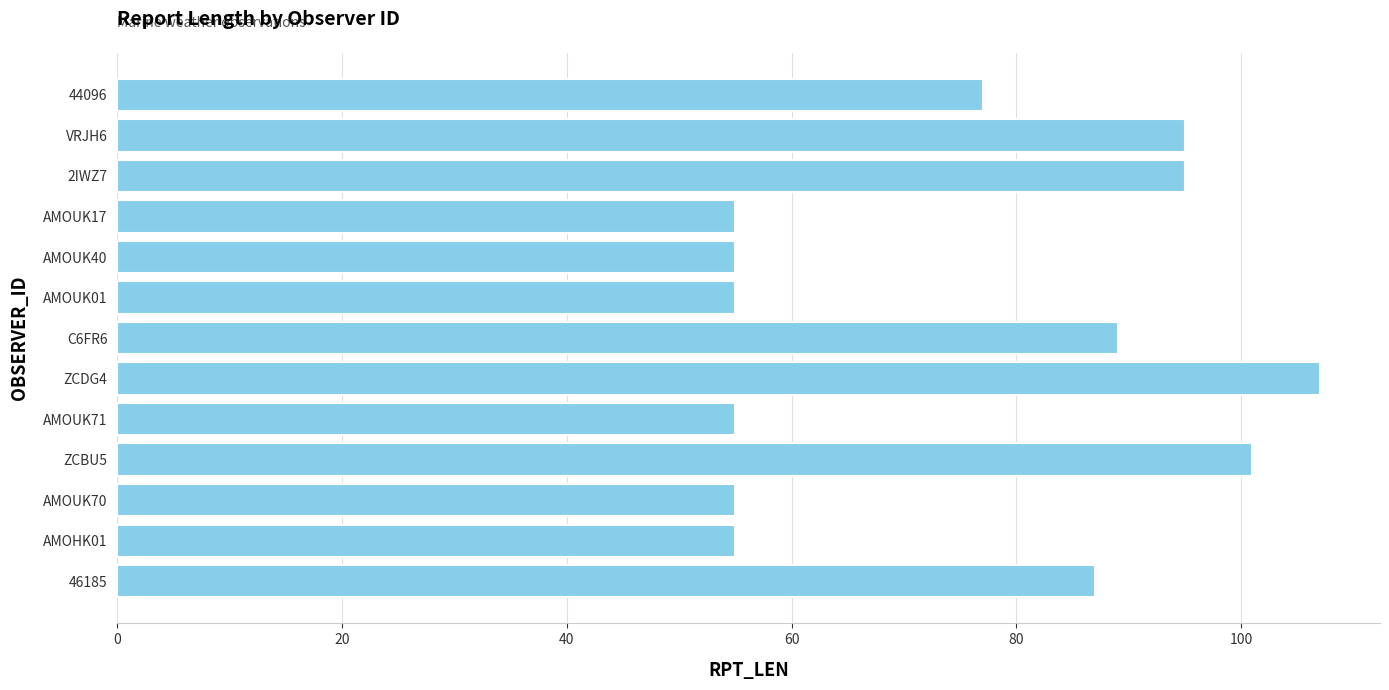

The value at 46185 is 87. True or false?

True